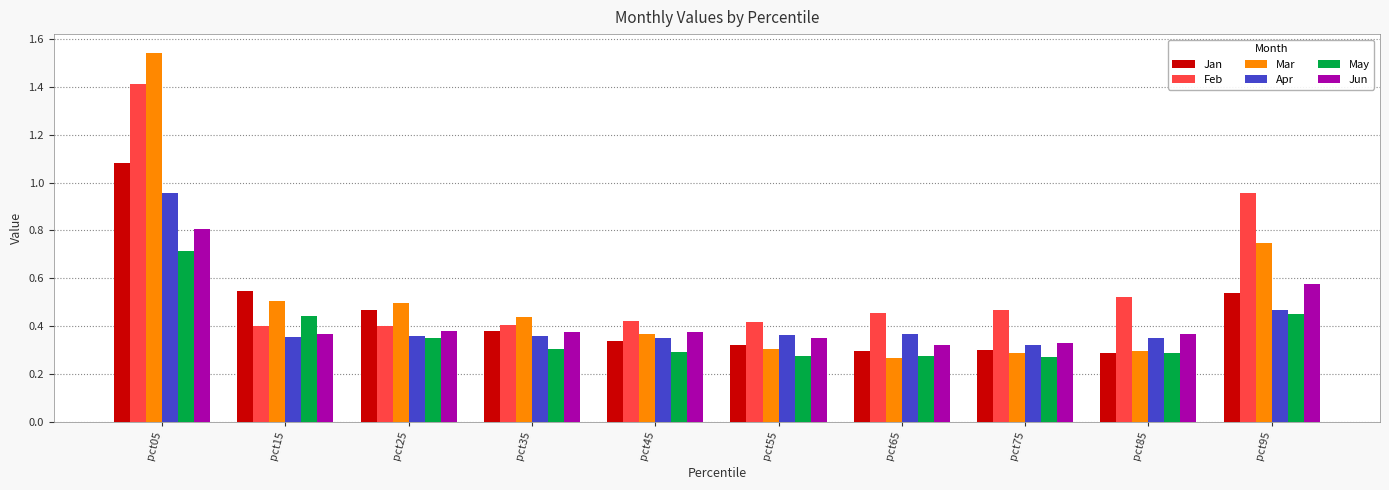

Rank the series at pct05 from lowest to highest value.

May, Jun, Apr, Jan, Feb, Mar